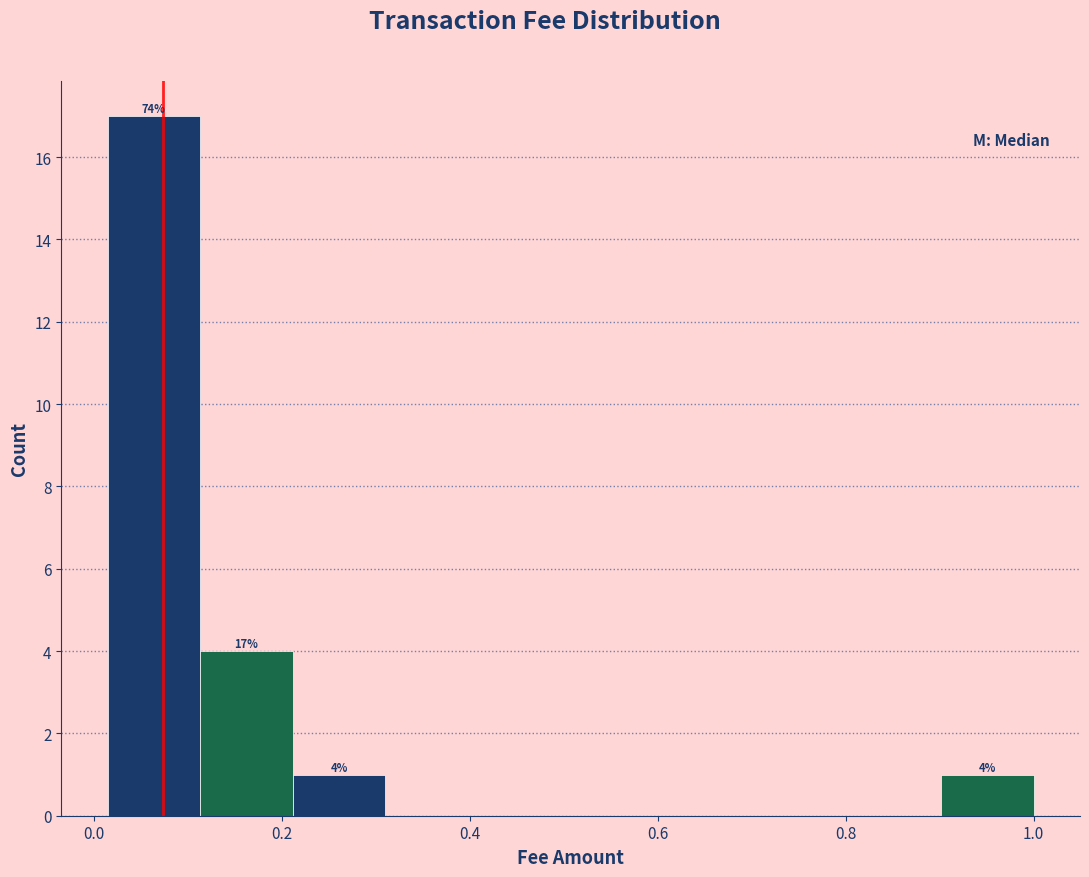

Over which range of the x-axis is the bar tallest?

0.02 to 0.12